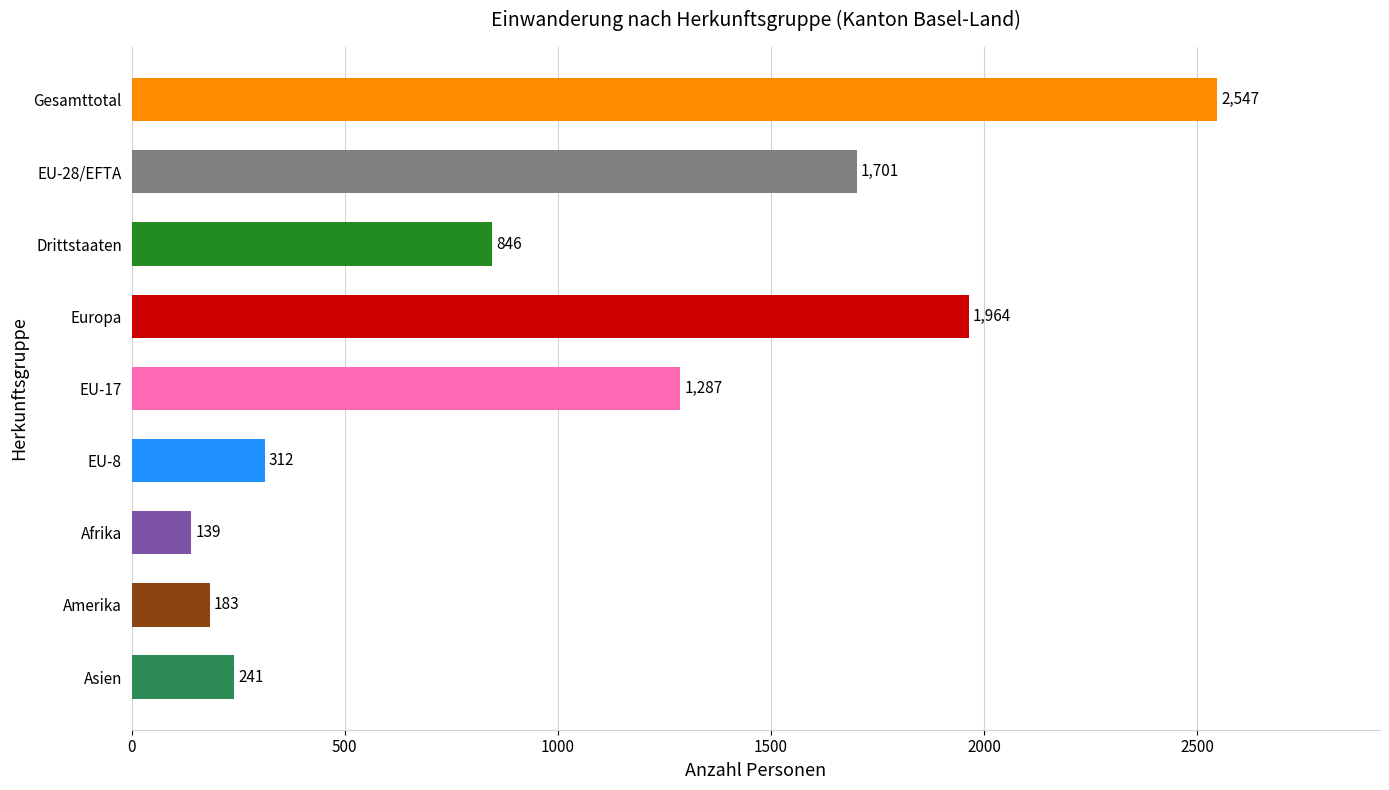

What is the change in value from Drittstaaten to EU-17?

+441